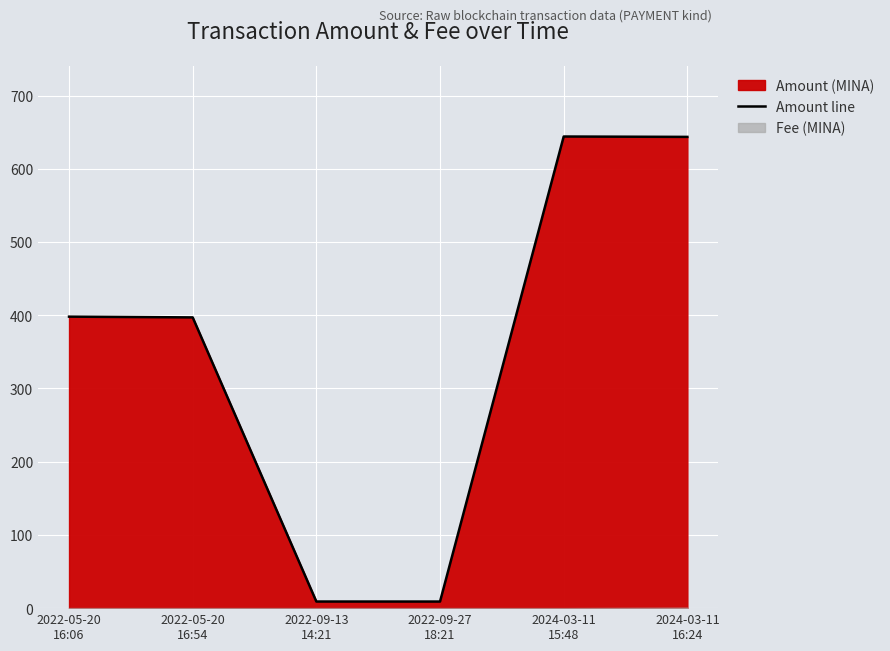

Where is the first local minimum?

2022-09-27
18:21